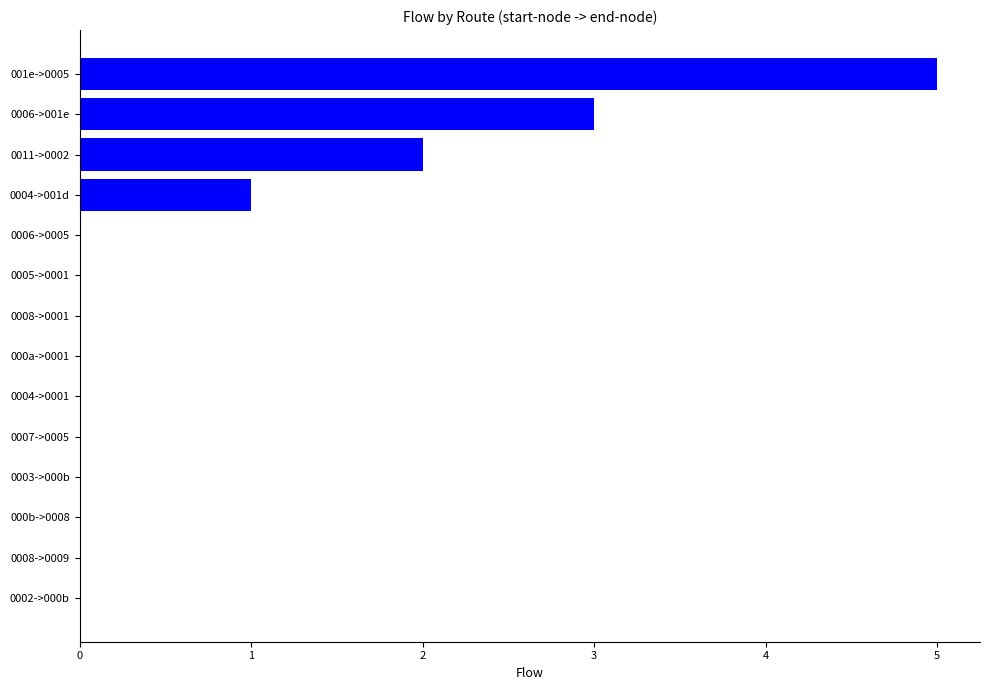

Reading top to bottom, extract all data points from this chart.

001e->0005=5	0006->001e=3	0011->0002=2	0004->001d=1	0006->0005=0	0005->0001=0	0008->0001=0	000a->0001=0	0004->0001=0	0007->0005=0	0003->000b=0	000b->0008=0	0008->0009=0	0002->000b=0